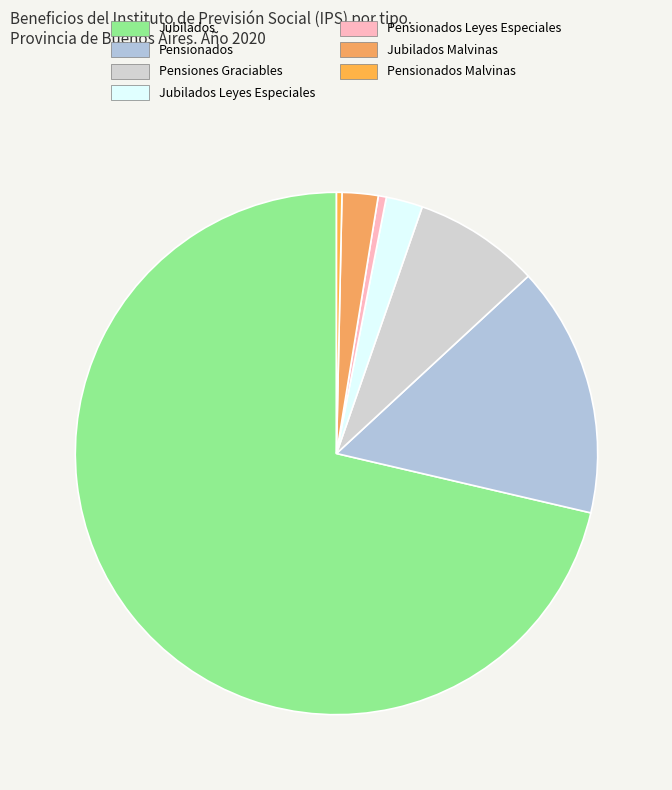

Which category accounts for the majority?

Jubilados